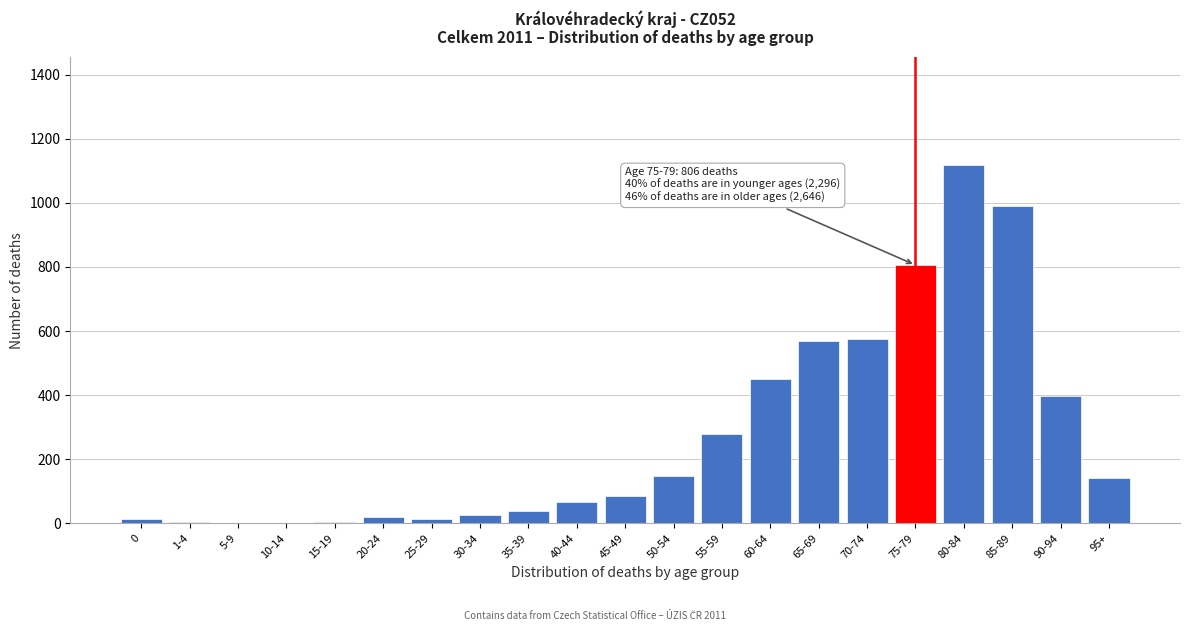

Between 45-49 and 35-39, which is larger?

45-49